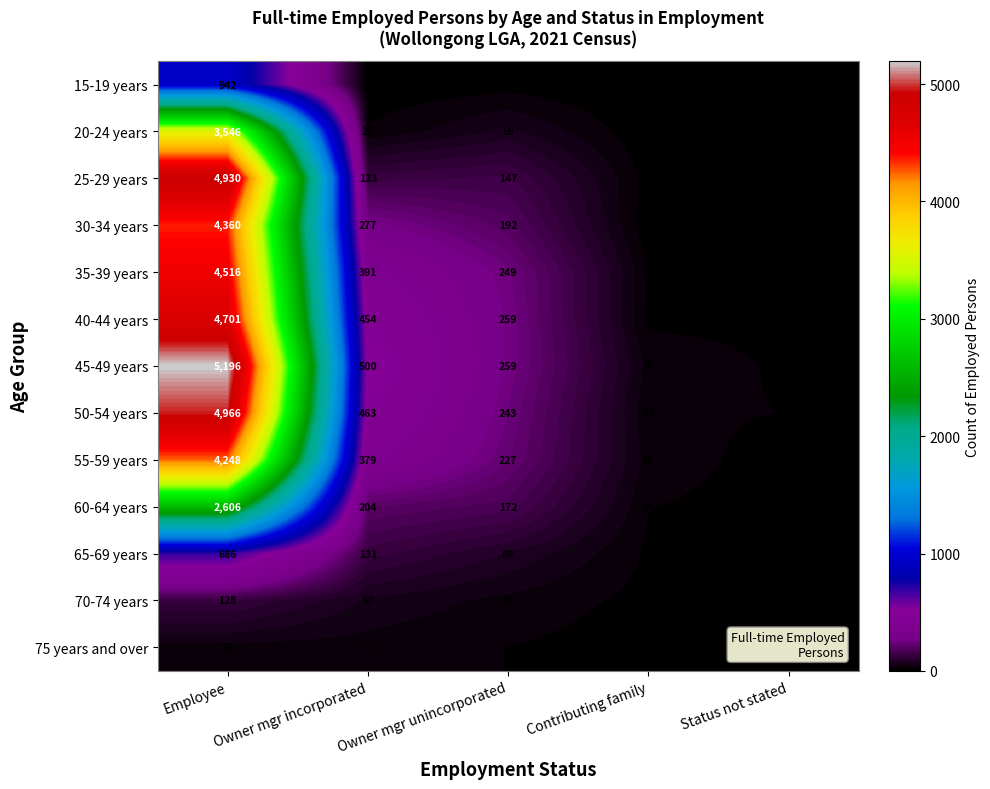

How many distinct data groups are displayed?

13